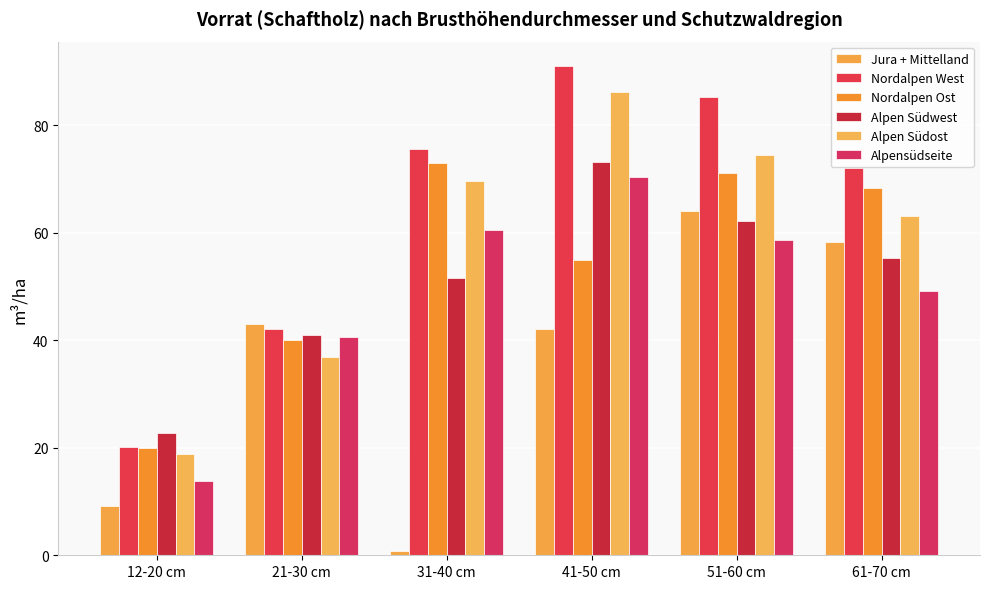

Which label corresponds to the largest value in the chart?

41-50 cm